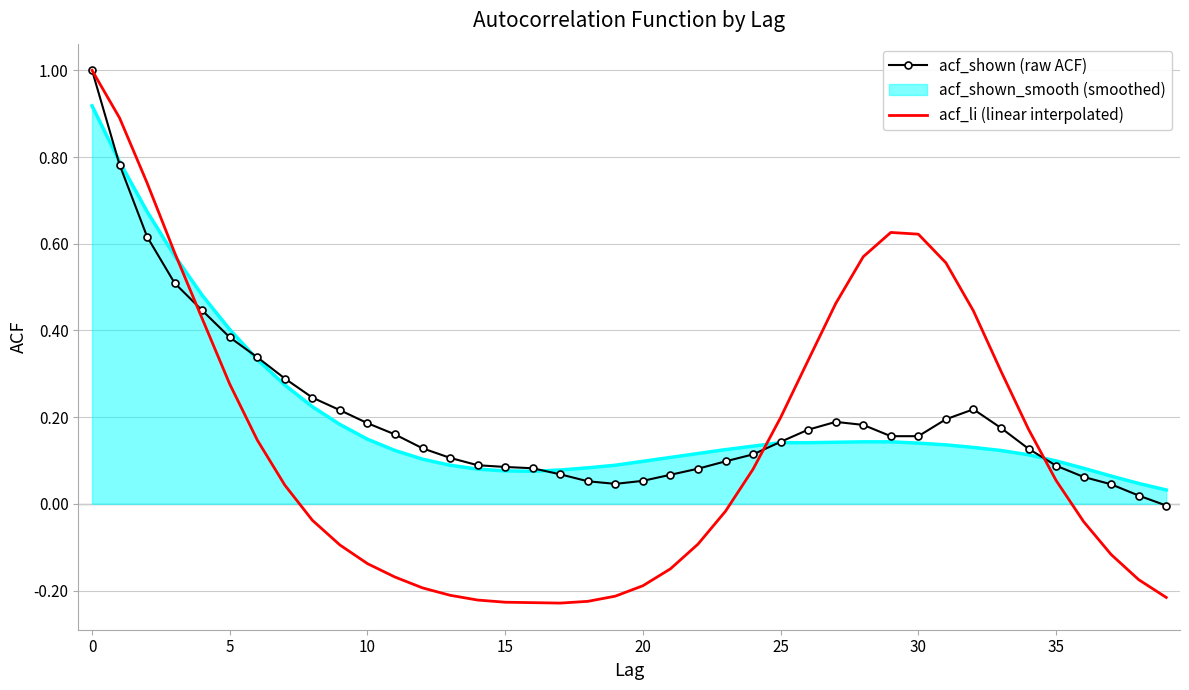

What is the greatest value displayed?

1.0